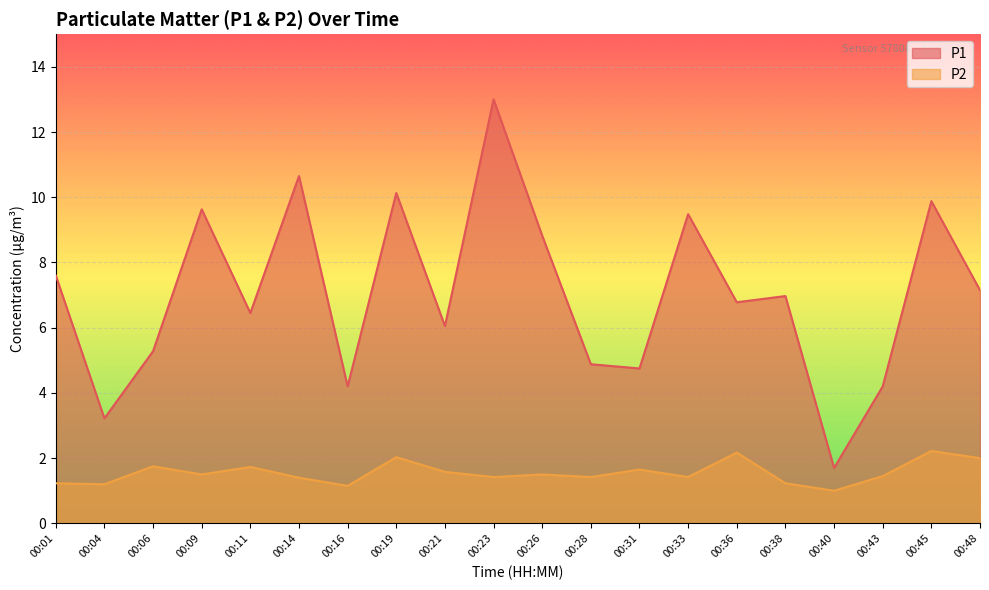

True or false: P1 and P2 cross at least once.

False